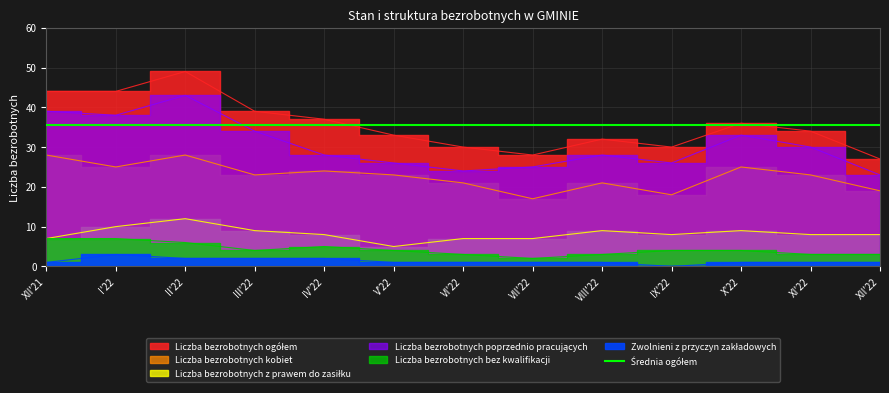

Which series has the largest total across all categories?

Liczba bezrobotnych ogółem